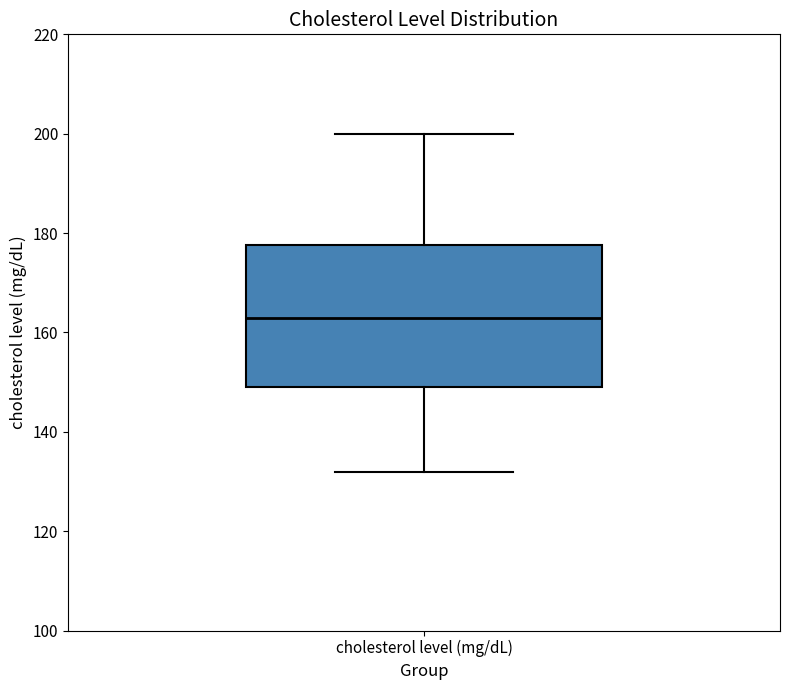

Read this box plot against the y-axis: the position of the median line, the range covered by the box, and the ends of both whiskers. The values are not printed on the chart, so give them approximately, as read against the axis.

median 164, box 150 to 178, whiskers 132 to 200